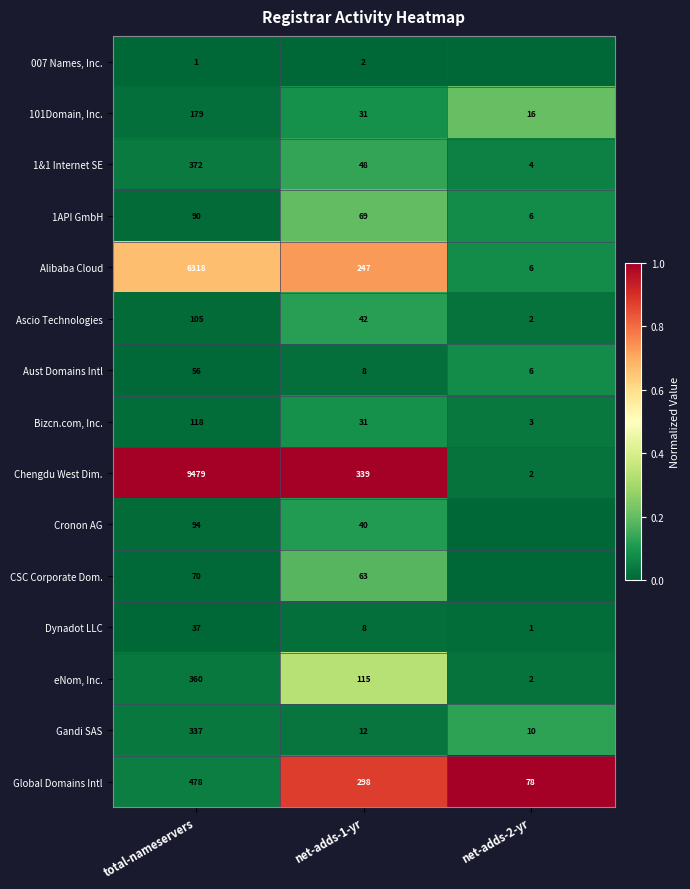

What is the difference between the highest and lowest values at net-adds-1-yr?

337